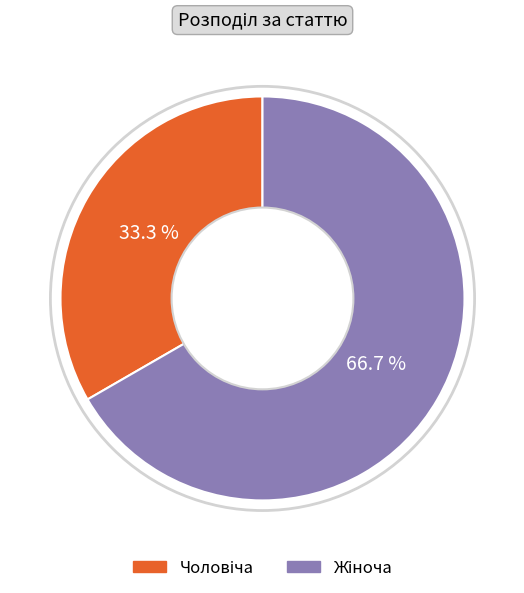

Does any single category account for the majority?

Yes